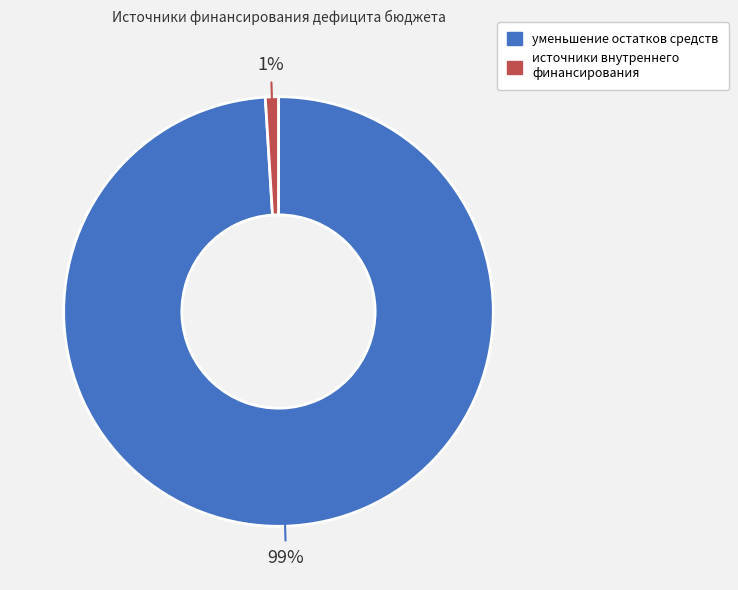

Is there a majority slice in this chart?

Yes